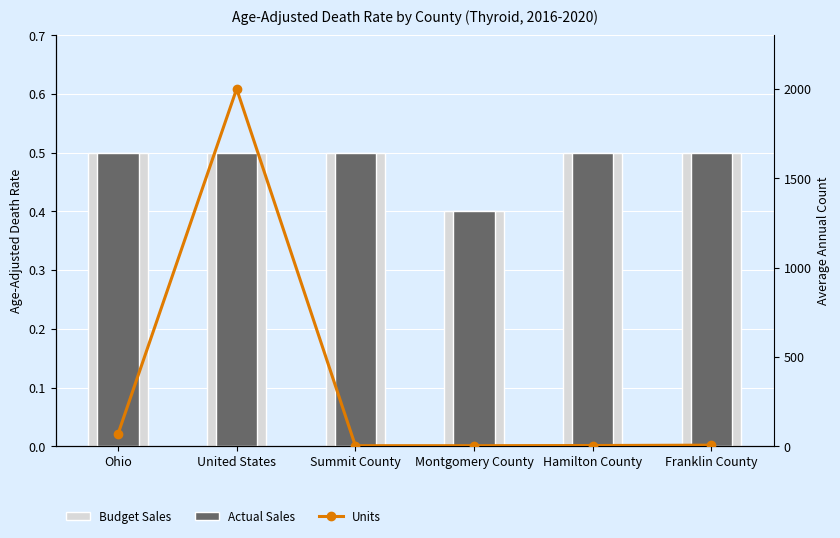

Which category has the lowest value in the Units series?

Summit County